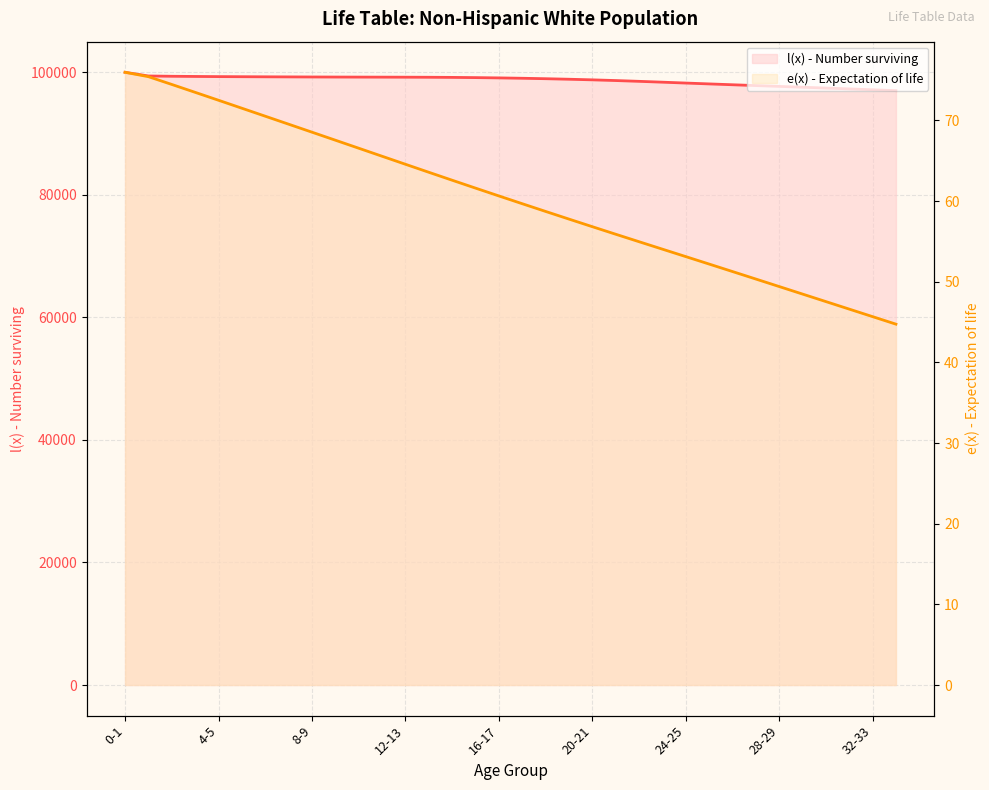

True or false: l(x) - Number surviving and e(x) - Expectation of life cross at least once.

False